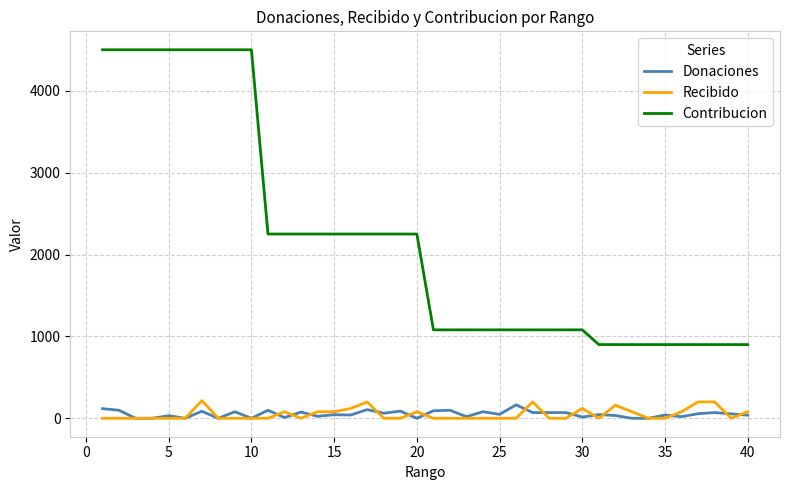

Which series has the largest range (max minus min)?

Contribucion